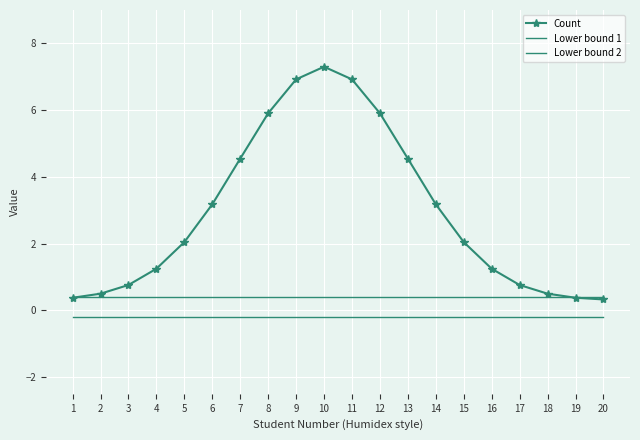

Is it true that Lower bound 1 equals 0.4 at 15?

True